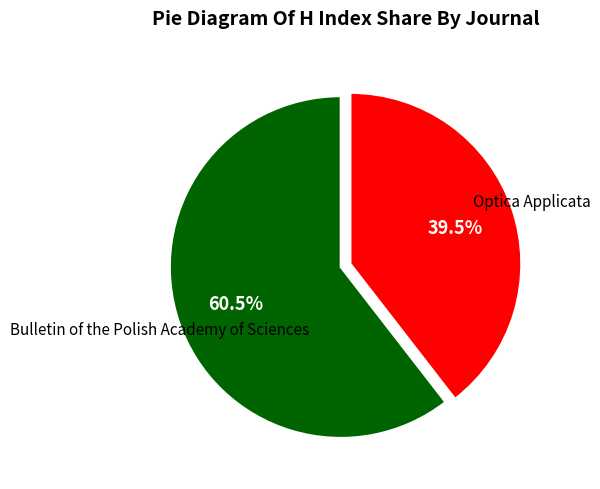

Does any single category account for the majority?

Yes